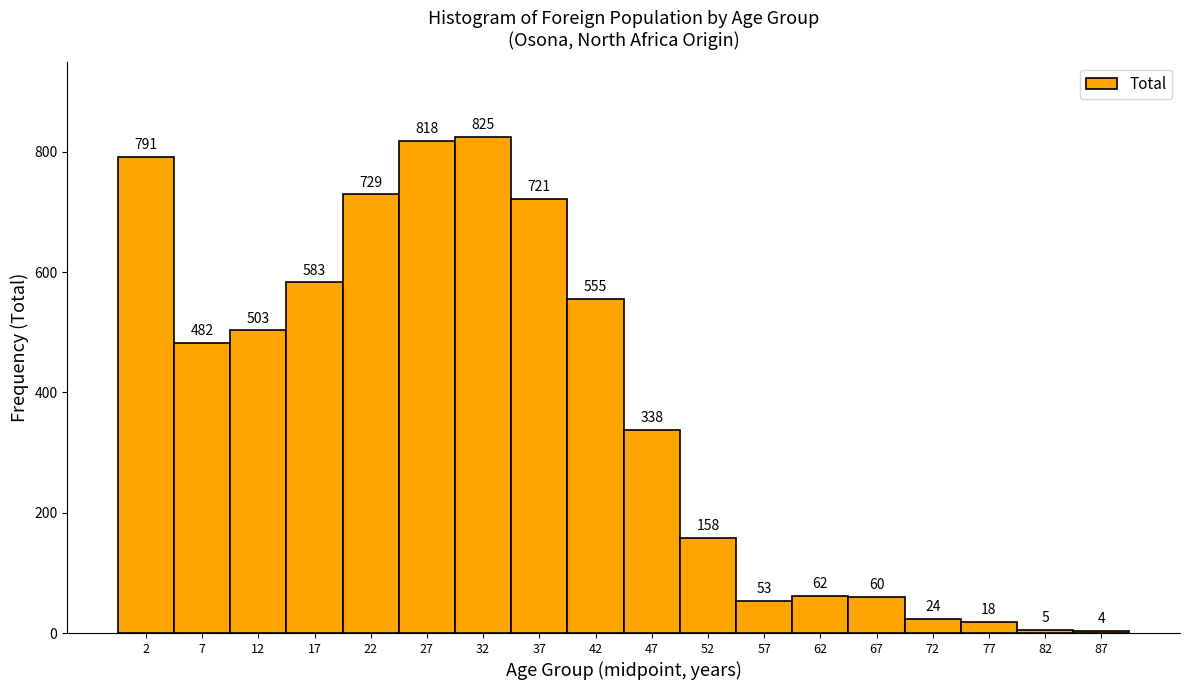

How tall is the bar that spans 84.5 to 89.5 on the x-axis?

4